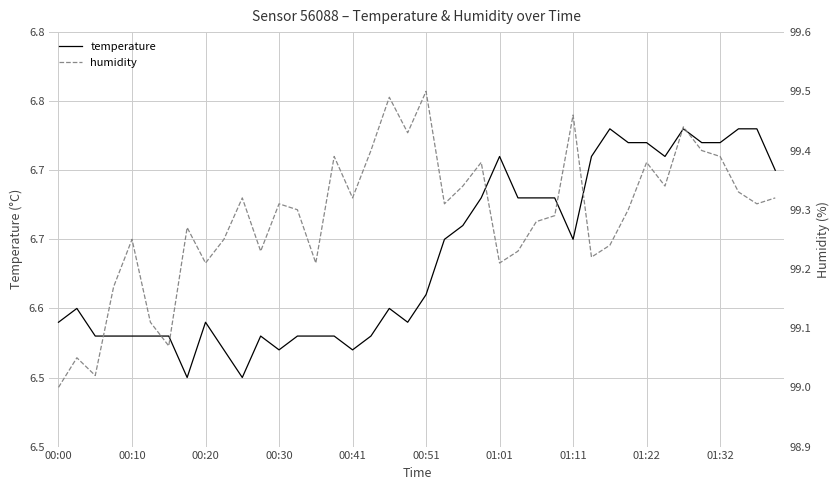

Count the temperature values in the range 6 to 7.

40